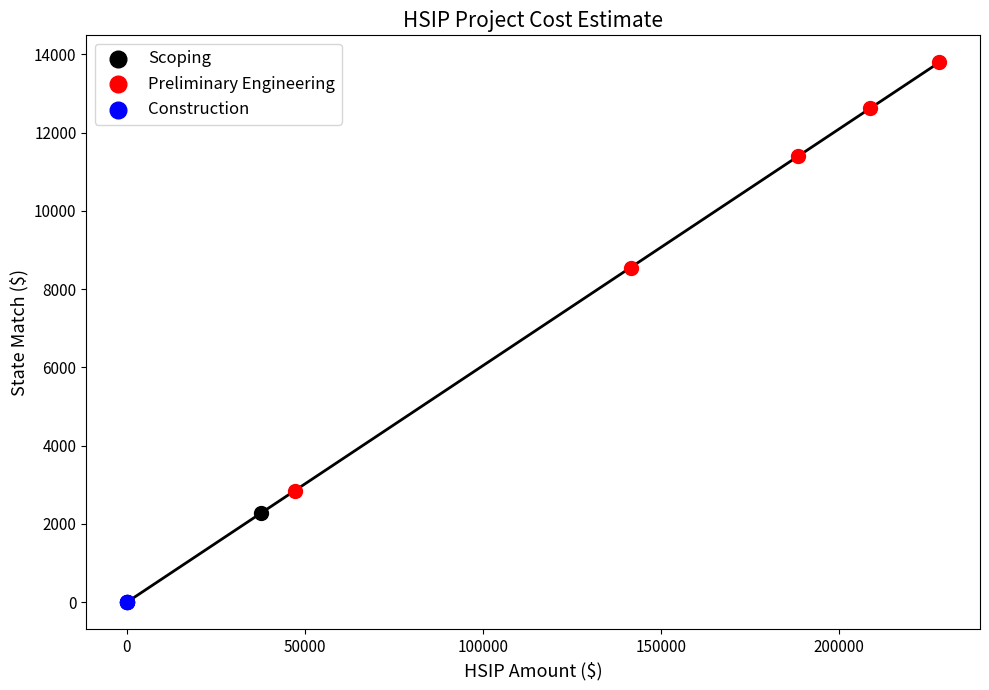

What are all the series names shown in the legend?

Scoping, Preliminary Engineering, Construction